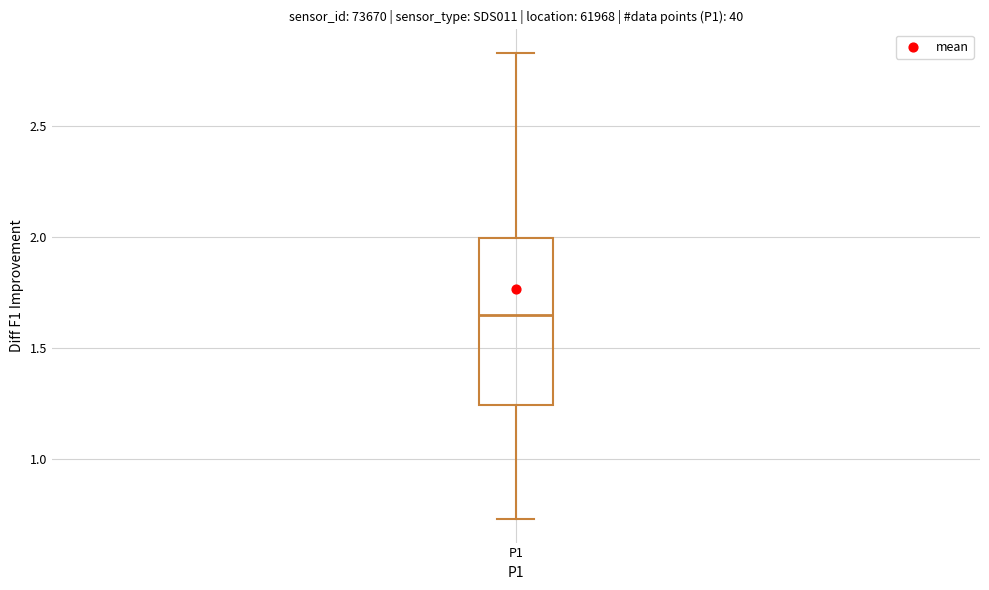

Where does the upper whisker of the box for P1 end on the y-axis? The values are not printed on the chart, so give them approximately, as read against the axis.

2.85